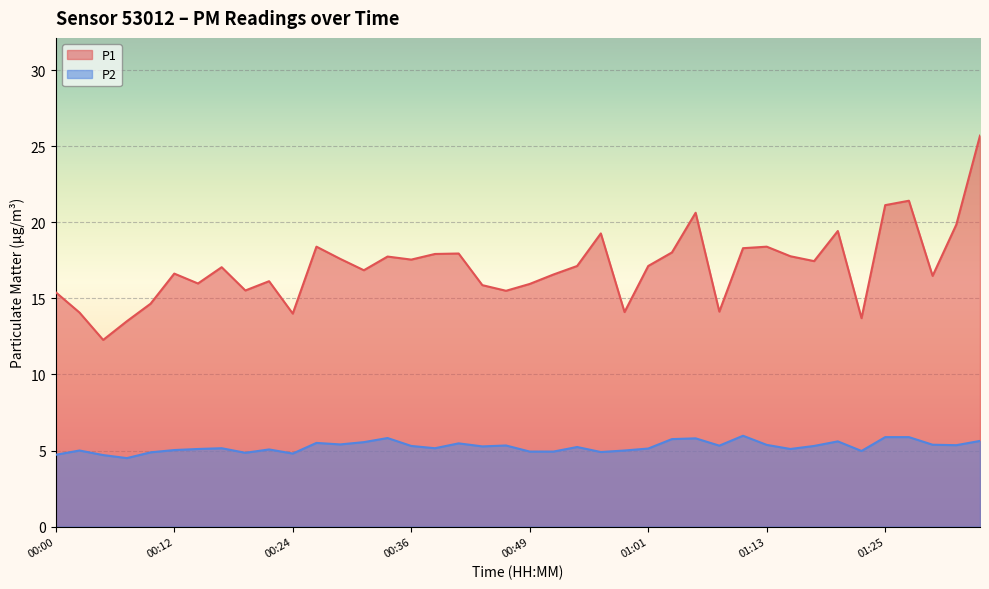

What is the difference between the P2 values at 00:32 and 01:13?

0.2